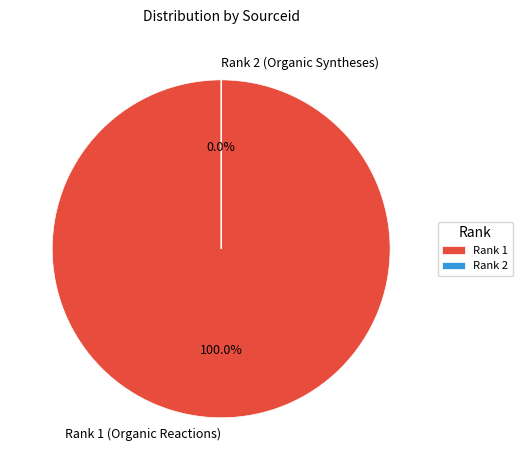

True or false: Rank 2 (Organic Syntheses) accounts for 5% of the total.

False